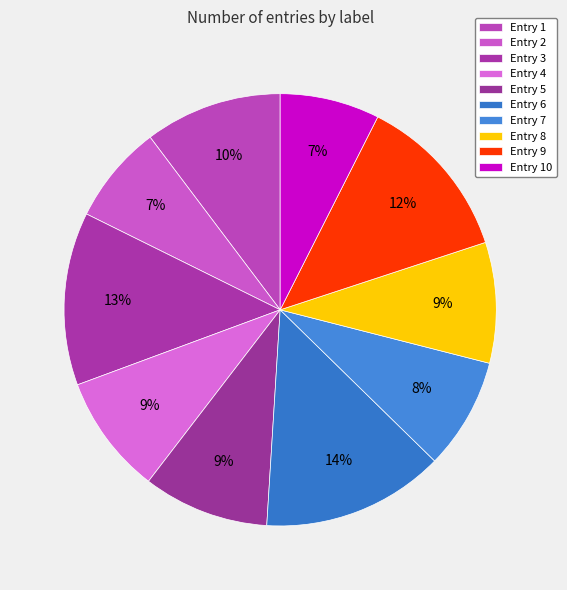

How many segments does this pie chart have?

10